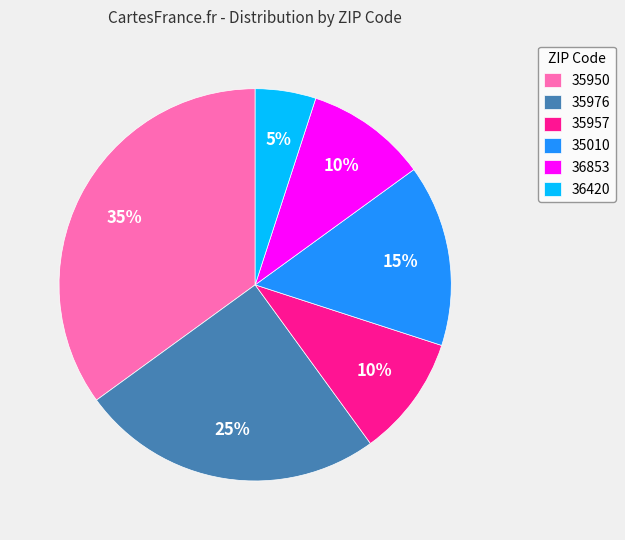

Approximately how many times larger is the value at 36853 compared to 35957?

1.0